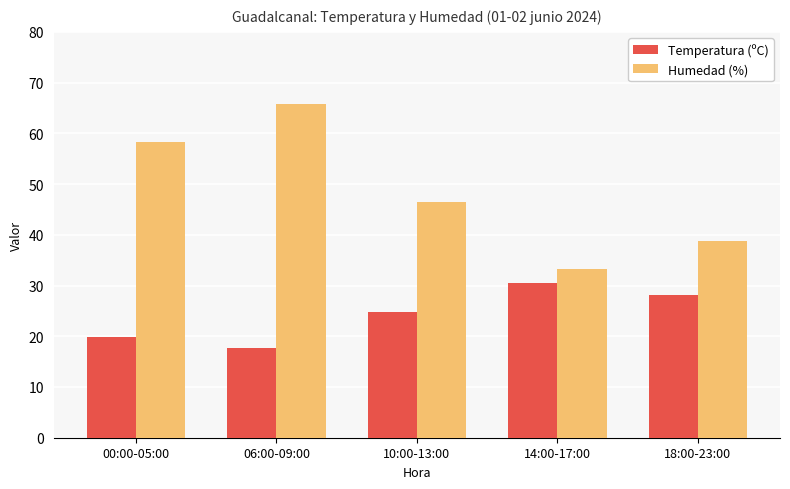

Are the bars grouped side by side (vs. stacked)?

Yes